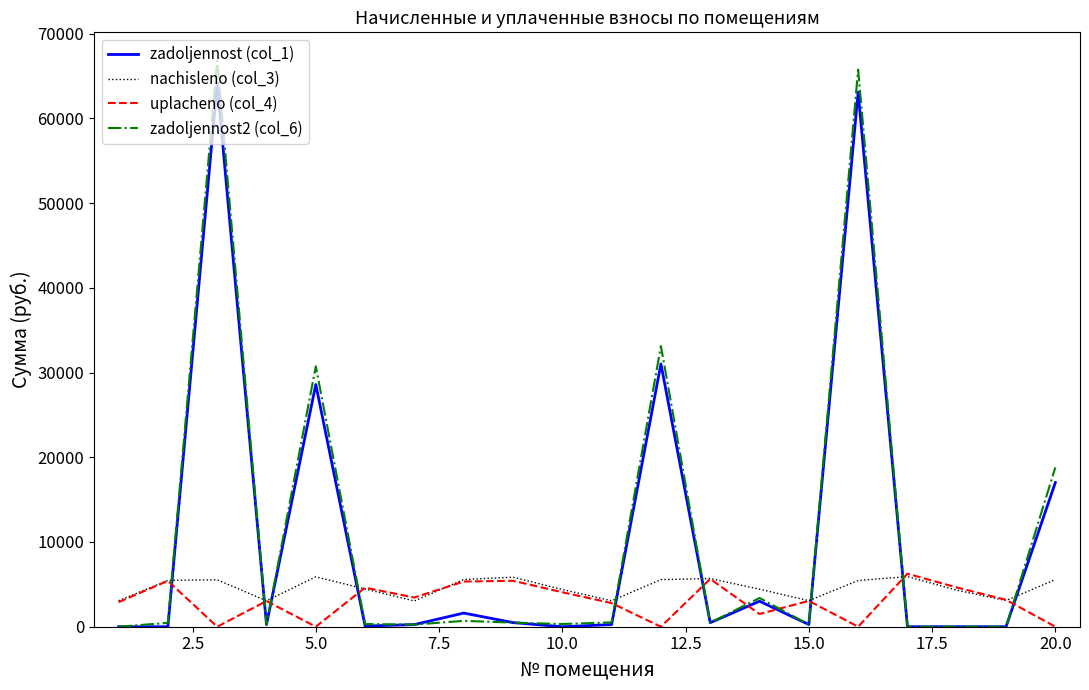

What is the maximum value for zadoljennost2 (col_6)?

66810.0